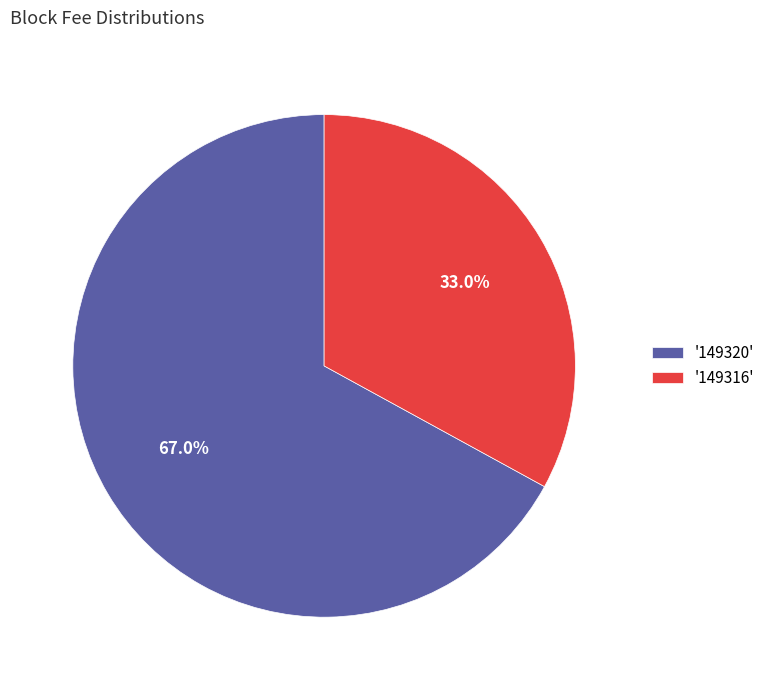

Rank the categories by value from highest to lowest.

'149320', '149316'